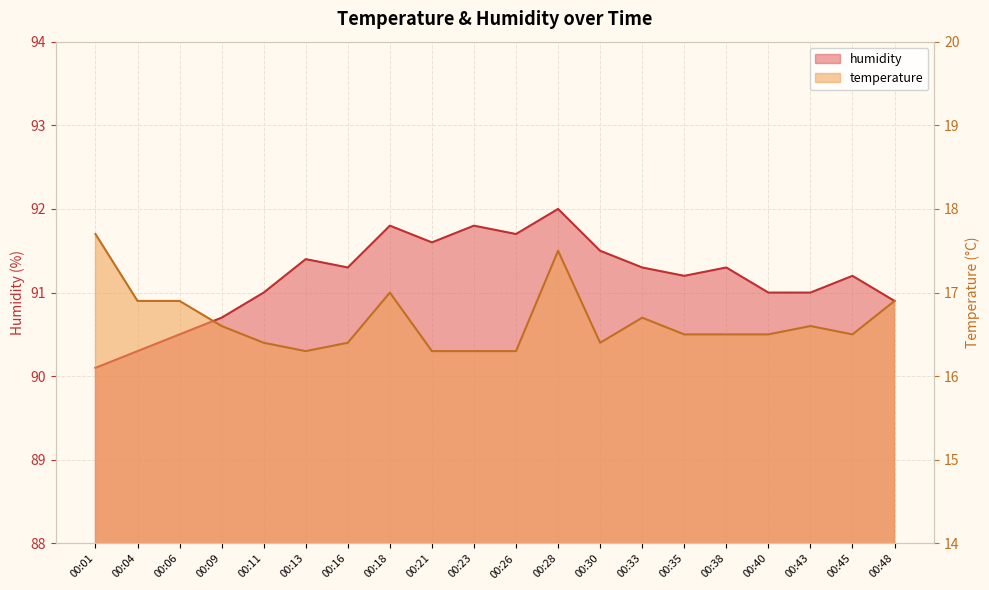

What is the maximum value for humidity?

92.0